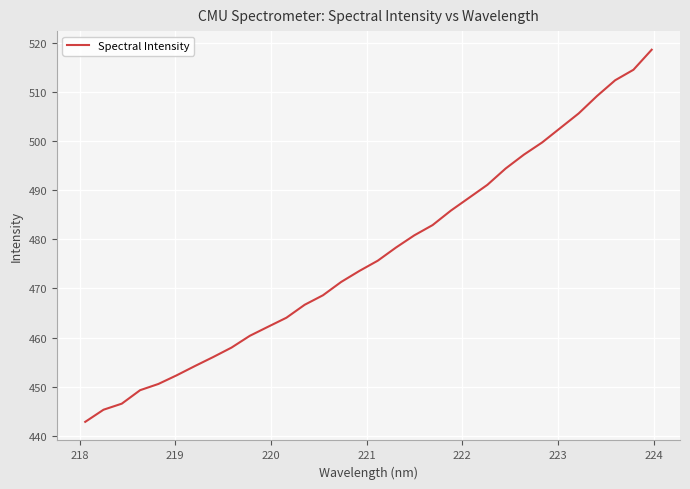

Is this an area chart (filled region under the line)?

No